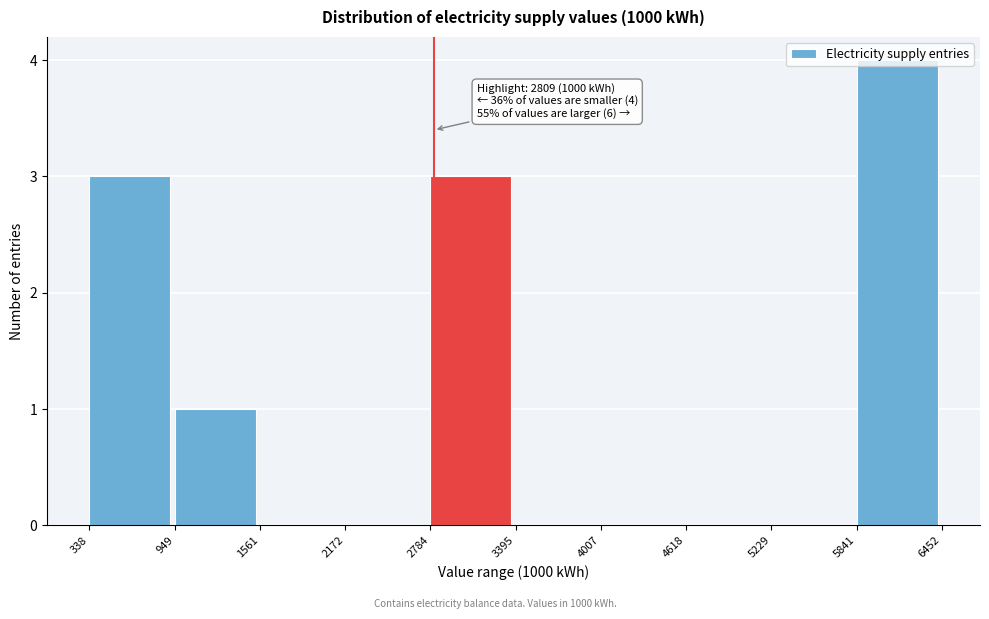

Which range on the x-axis has the tallest bar?

5841 to 6452